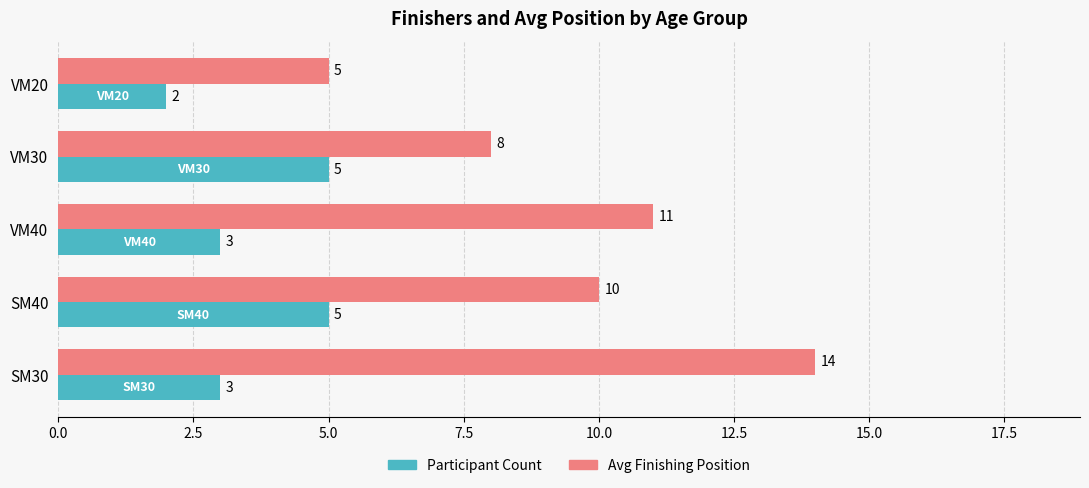

What is the difference between the second highest and second lowest values in the Participant Count series?

2